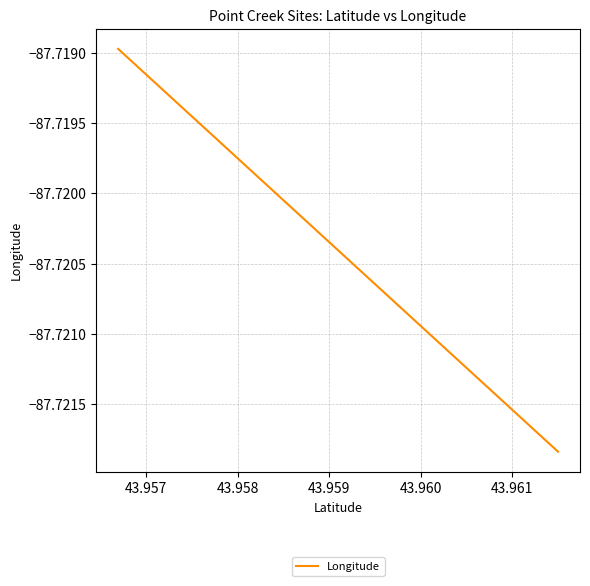

The chart shows a value of -134.7 at 43.956. True or false?

False